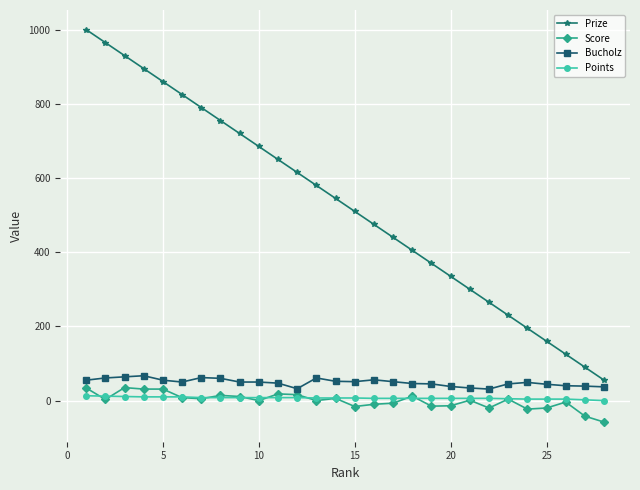

True or false: Score and Prize intersect in this chart.

False